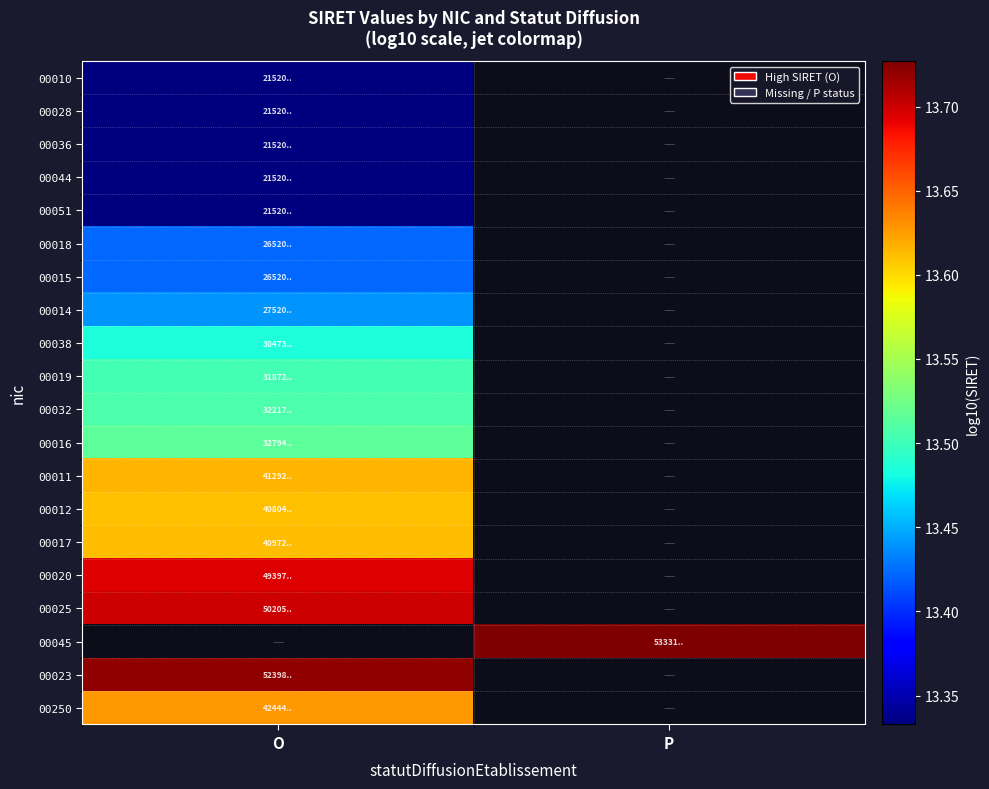

List the series in order of their overall mean, highest first.

00010, 00028, 00036, 00044, 00051, 00018, 00015, 00014, 00038, 00019, 00032, 00016, 00011, 00012, 00017, 00020, 00025, 00045, 00023, 00250